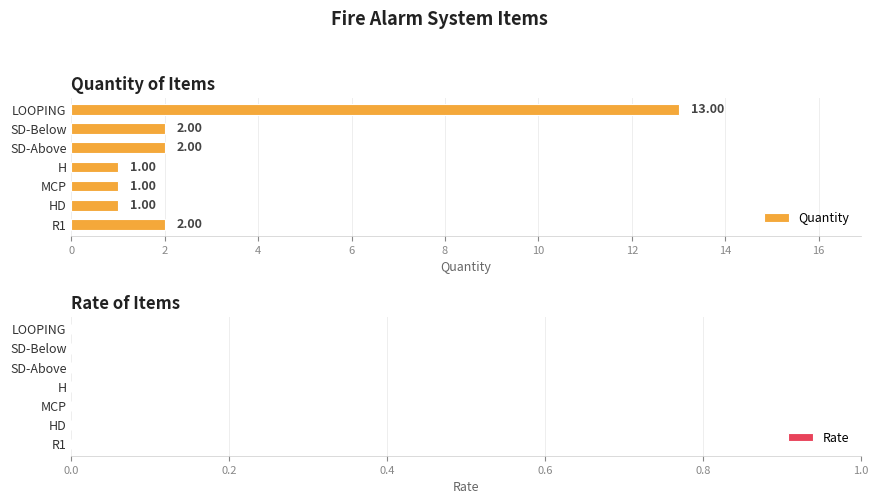

What is the change in value from R1 to LOOPING?

+11